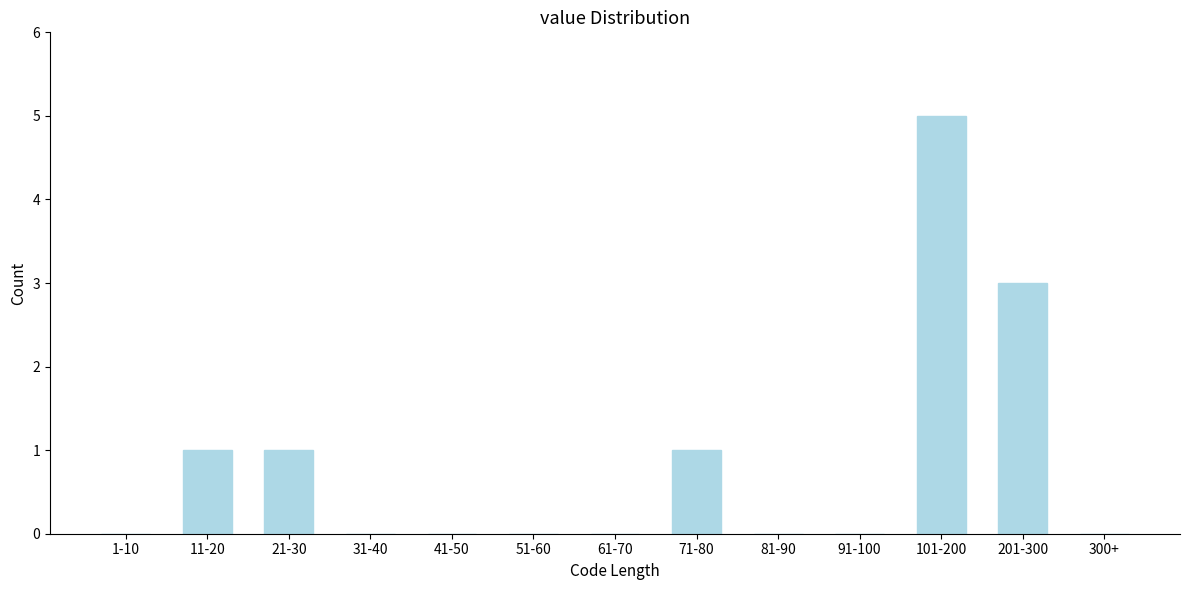

Reading left to right, what are all the values shown in this chart?

1-10=0	11-20=1	21-30=1	31-40=0	41-50=0	51-60=0	61-70=0	71-80=1	81-90=0	91-100=0	101-200=5	201-300=3	300+=0